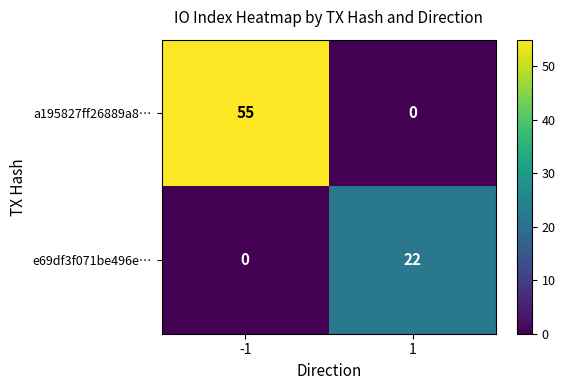

Read the e69df3f071be496e… value at 1, to the nearest 5.

20